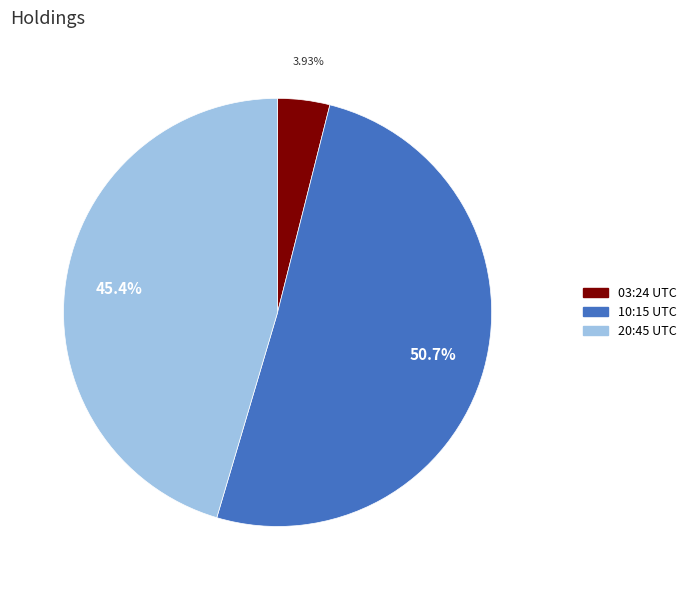

Is there any slice that represents more than half of the pie?

Yes